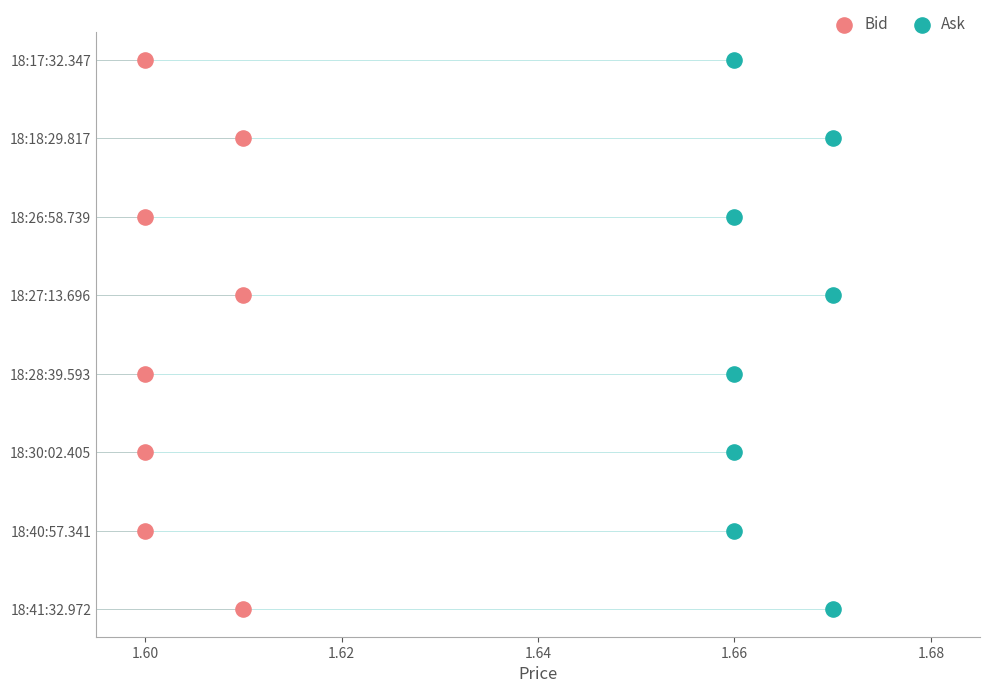

At which category is the sum across all series the highest?

7